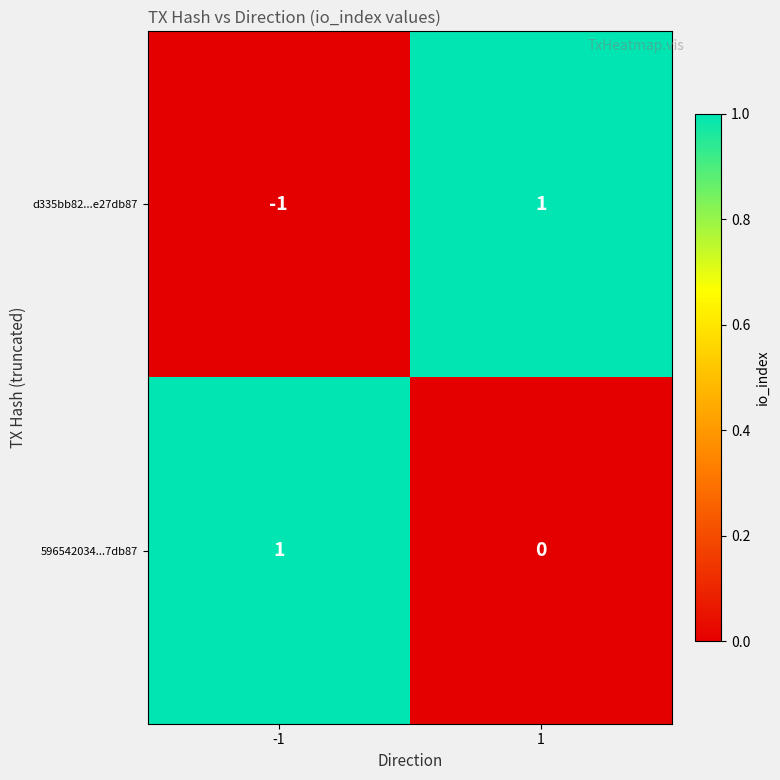

Between -1 and 1, which series saw the biggest shift?

d335bb82...e27db87